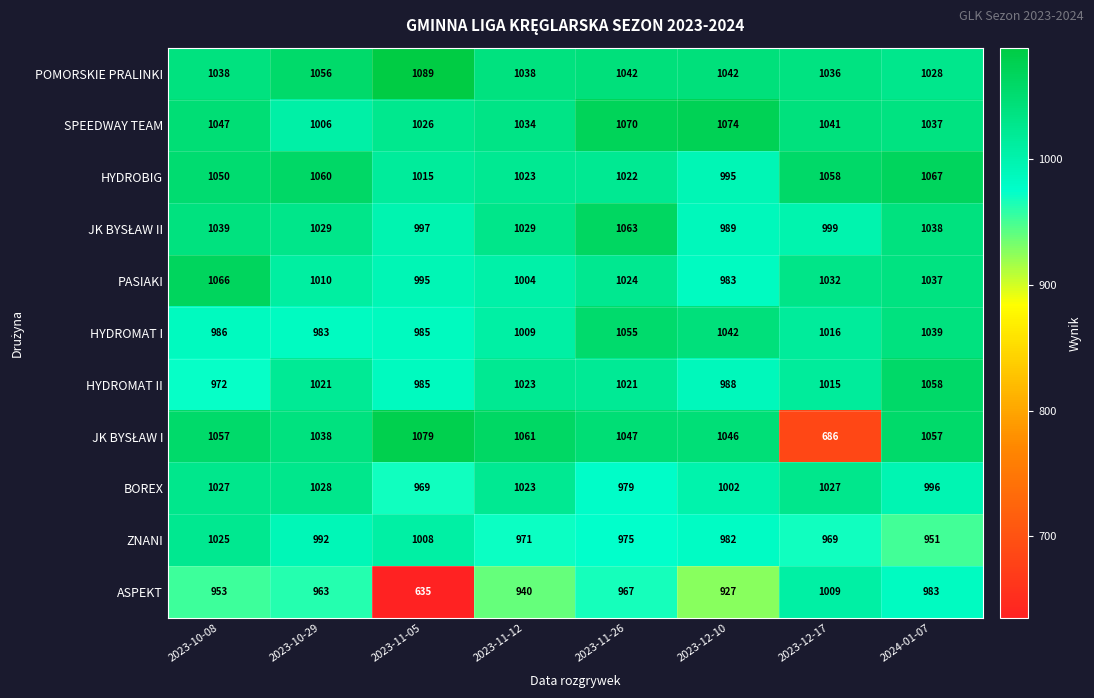

At which label is POMORSKIE PRALINKI closest to 1058?

2023-10-29